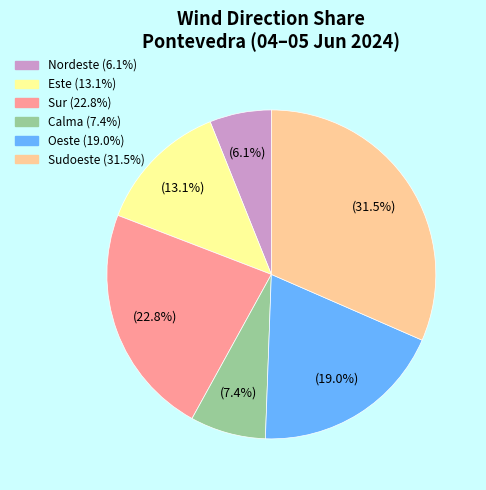

Does any single category account for the majority?

No